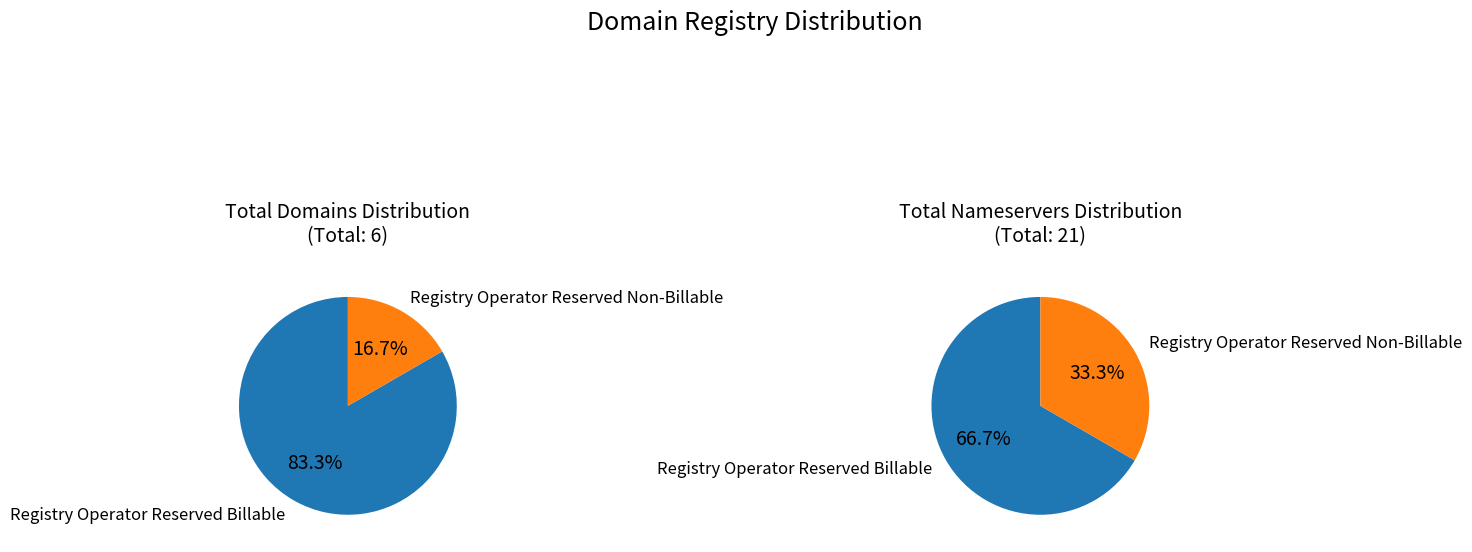

Does any single category account for the majority?

Yes